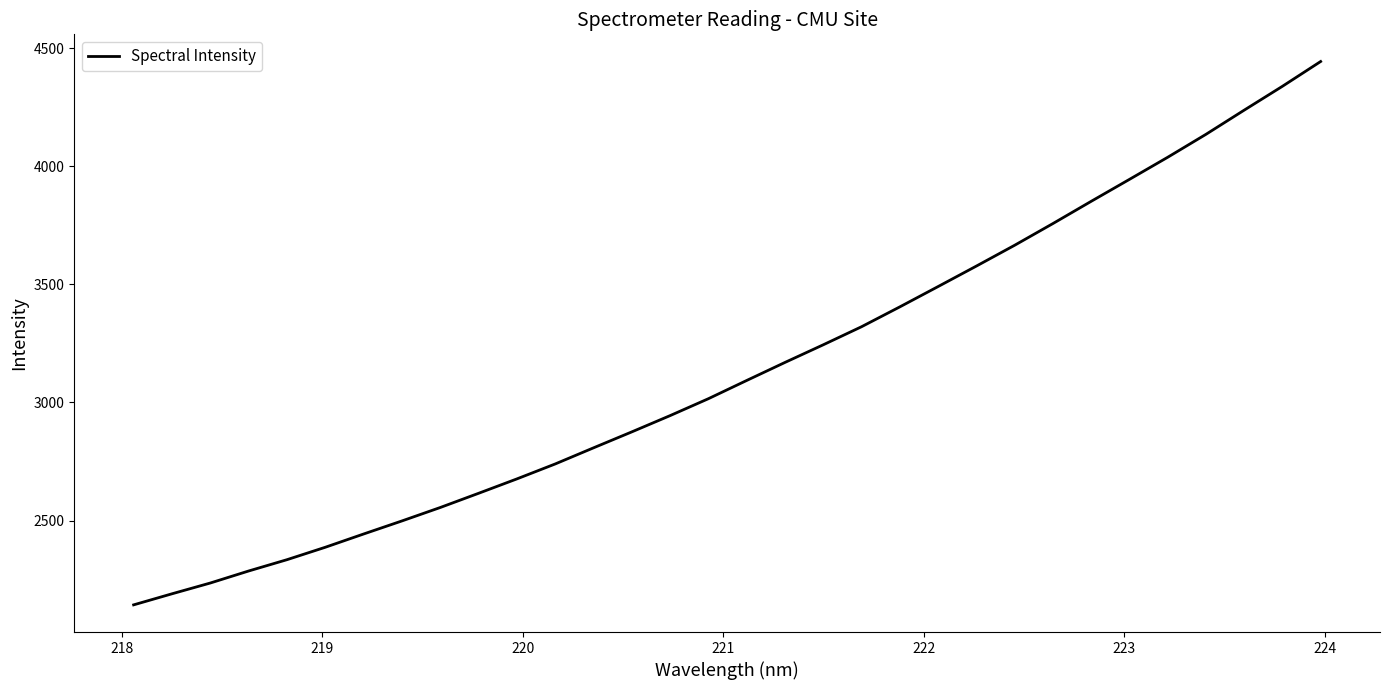

What is the maximum value shown in the chart?

4443.2